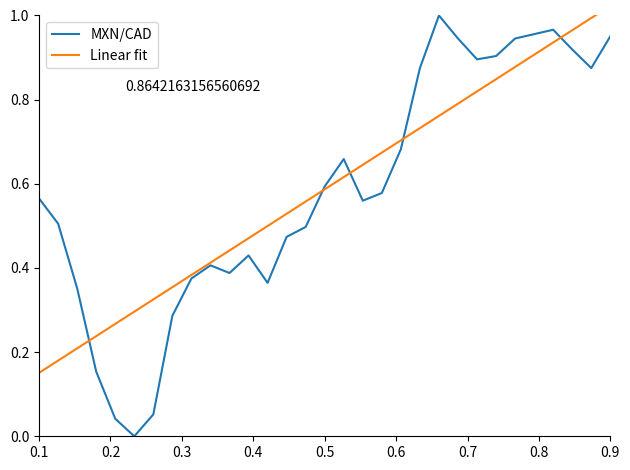

At how many categories does at least one series exceed 0?

31